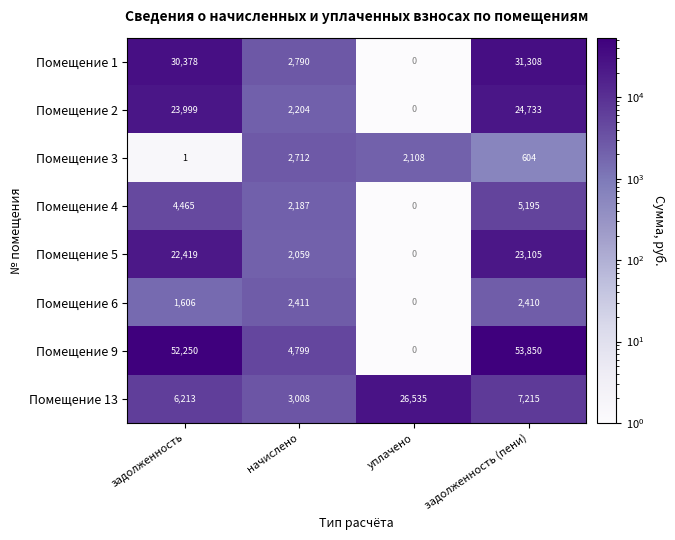

What is the difference between the maximum and minimum values in the Помещение 4 series?

5195